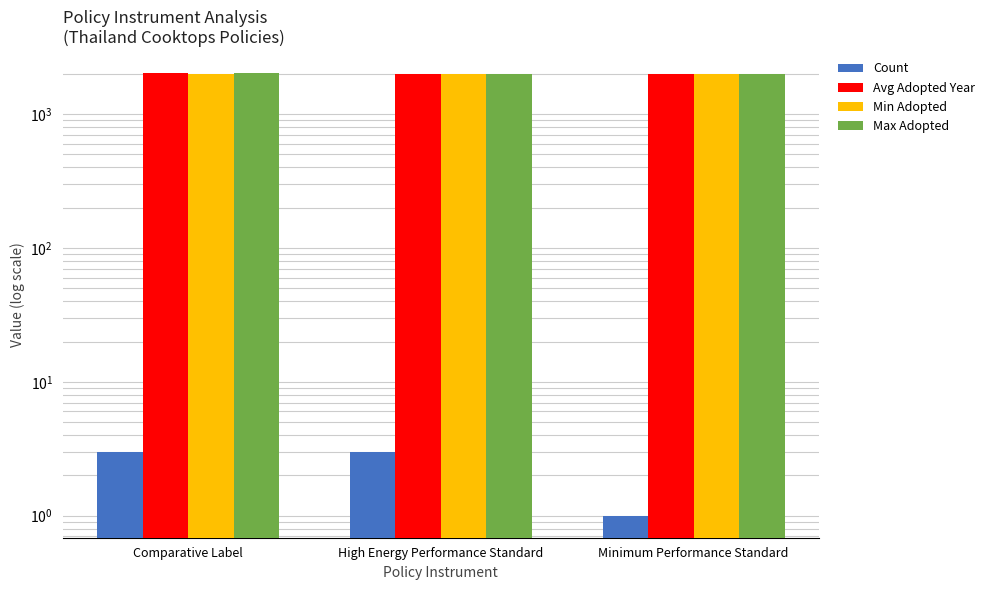

Count the Max Adopted values in the range 2013 to 2022.

3